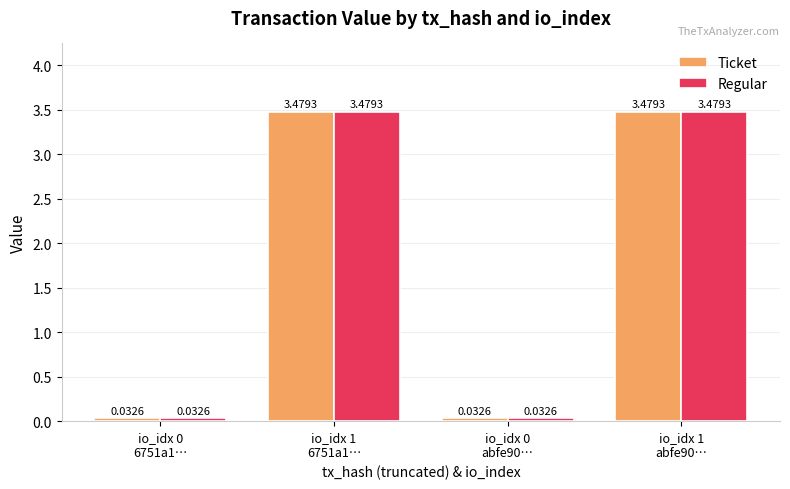

At which label does Ticket first exceed 3?

io_idx 1
6751a1…